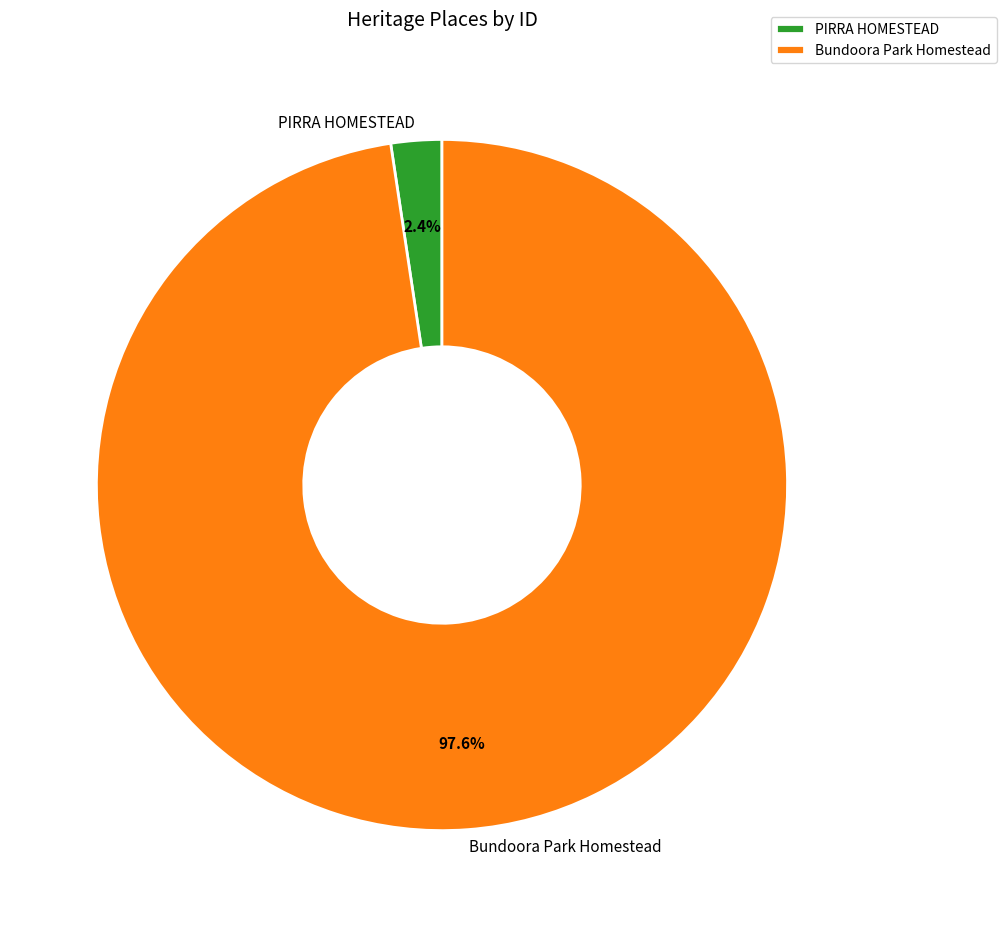

What percentage do PIRRA HOMESTEAD and Bundoora Park Homestead together represent?

100.0%